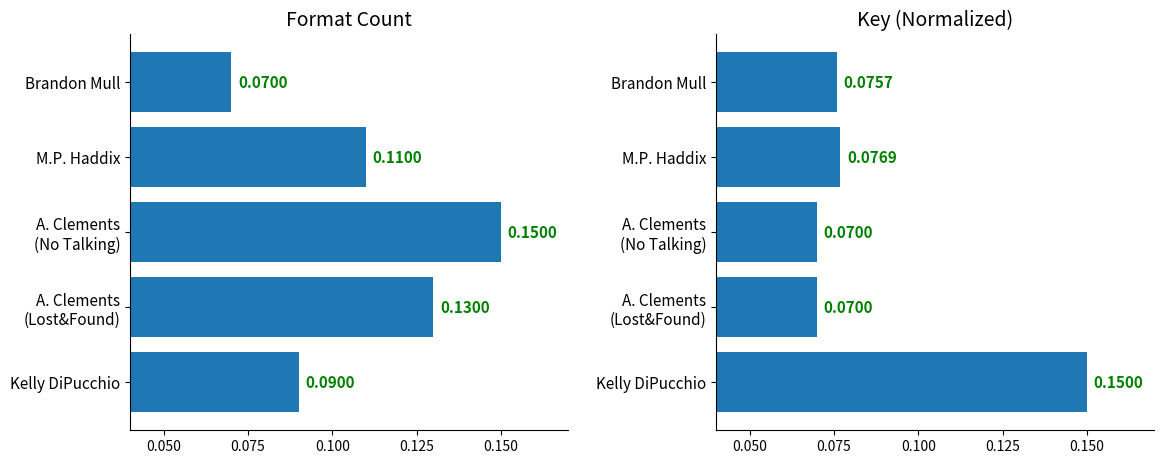

Which series has the largest total across all categories?

Format Count